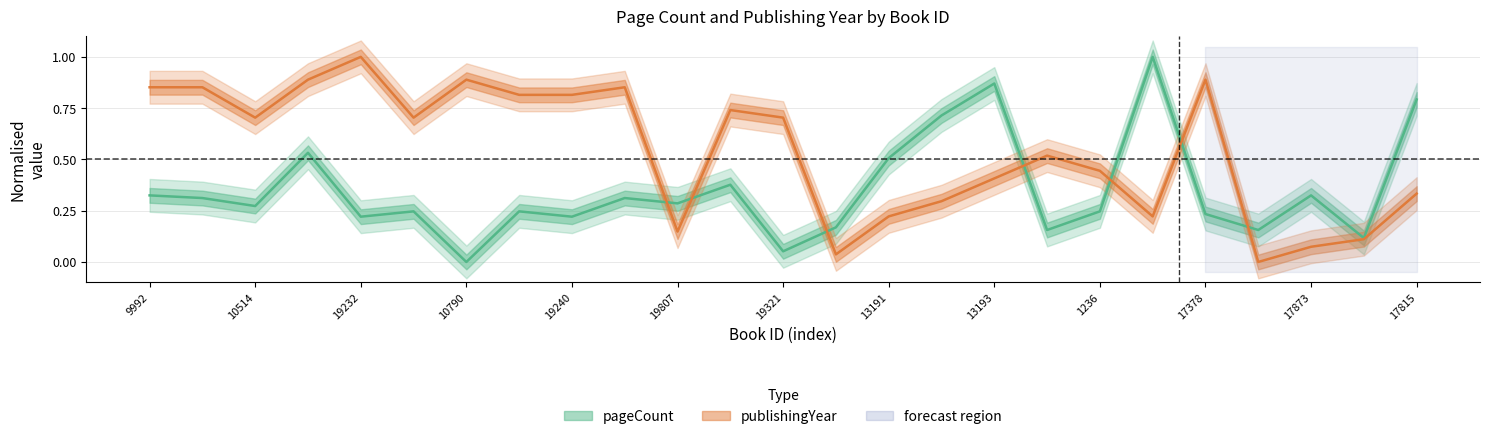

How many interior local valleys does the pageCount series have?

9